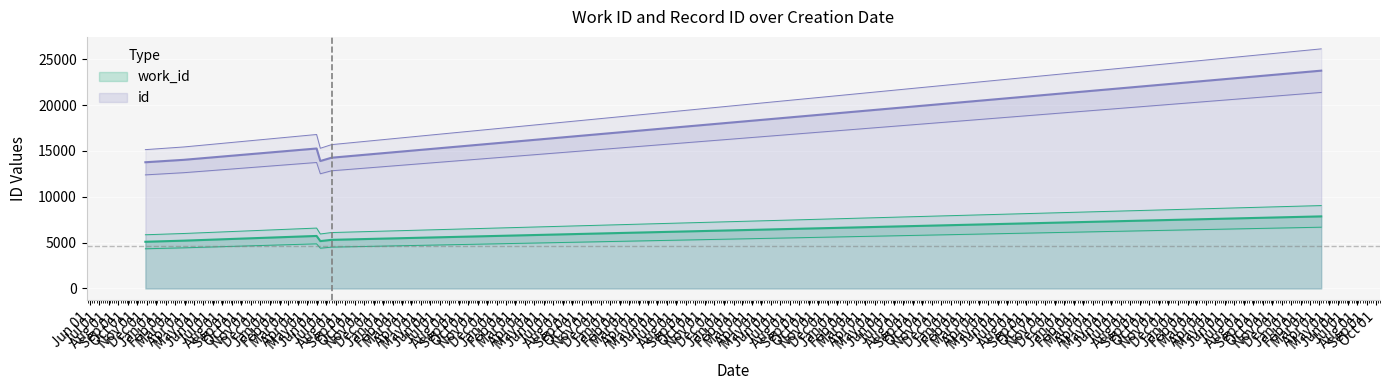

At which label is the value closest to 18756?

2011-06-20